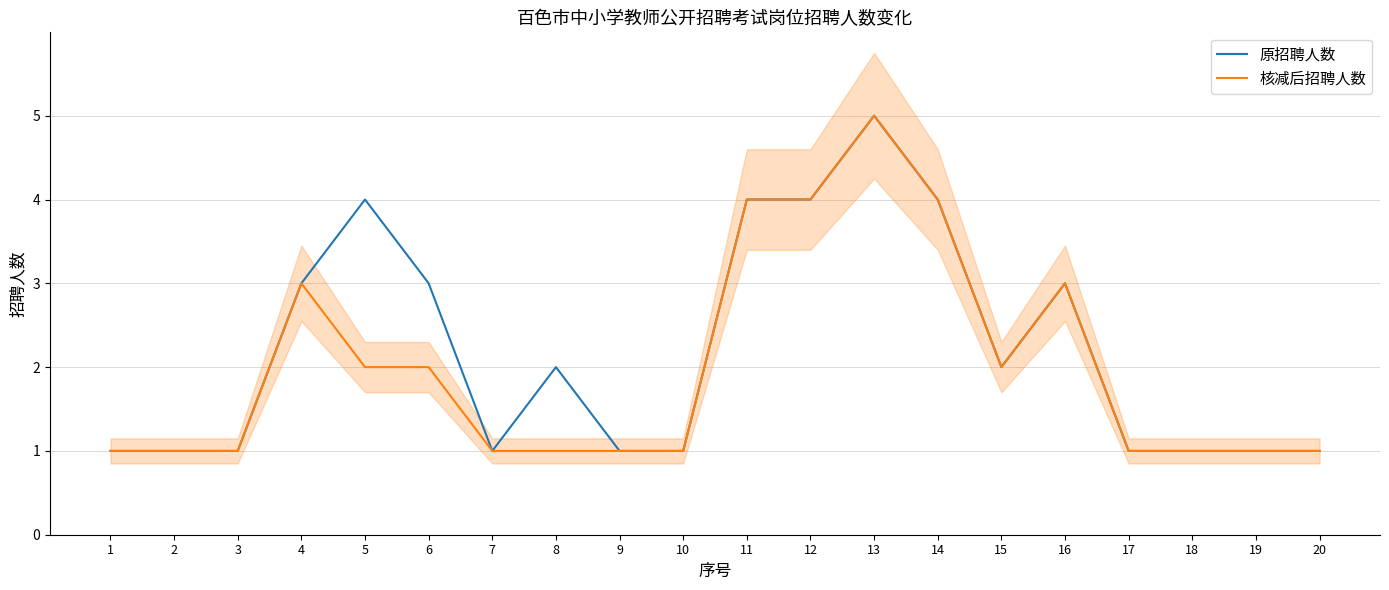

List the series in order of their overall mean, highest first.

原招聘人数, 核减后招聘人数